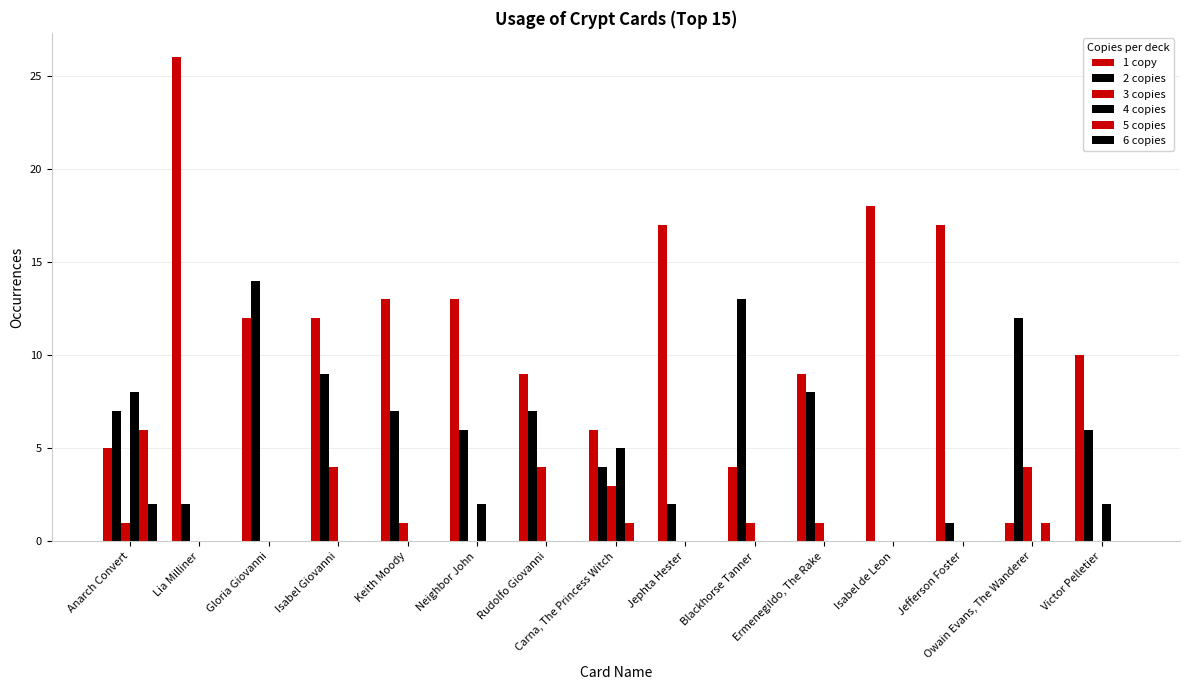

Count the number of categories in the chart.

15